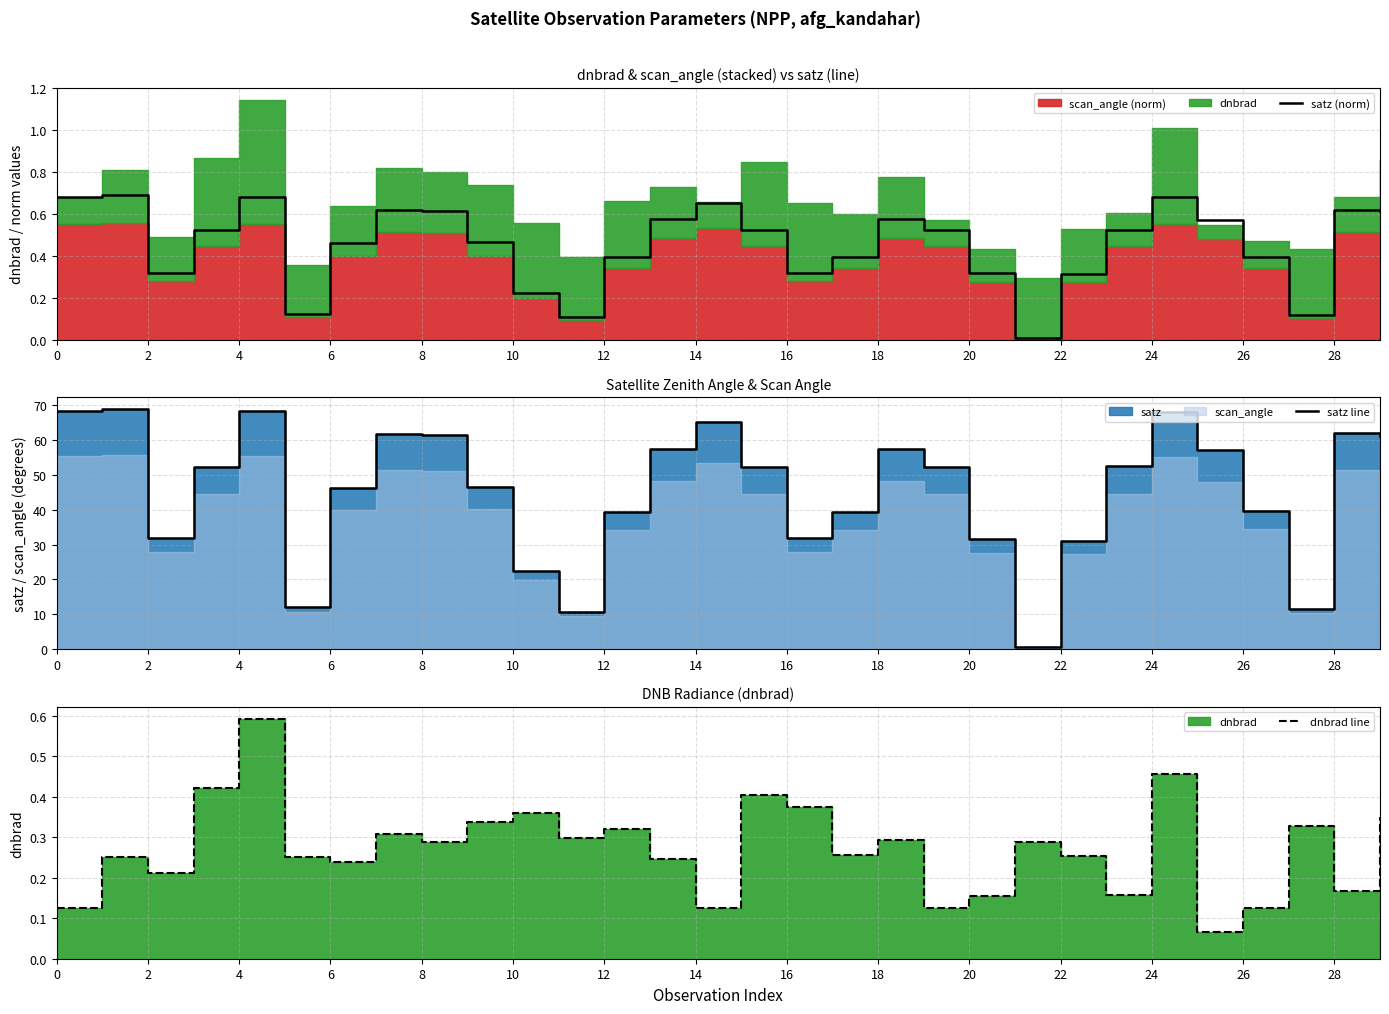

Is it true that satz (norm) equals 0.6 at 6?

False